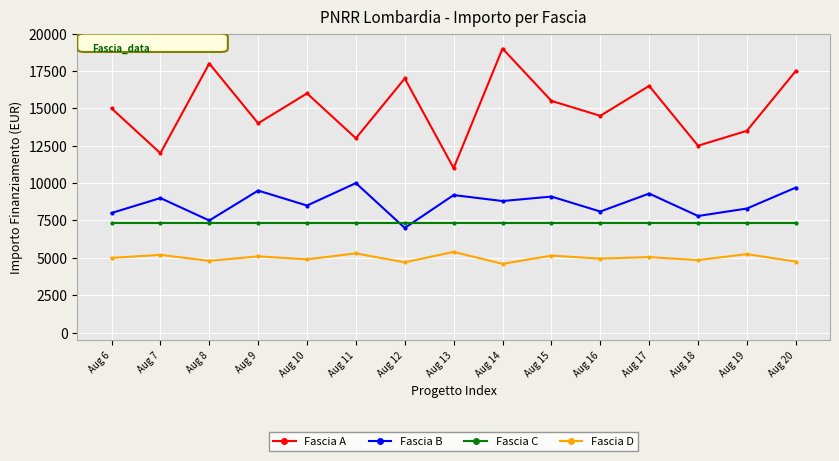

Between Aug 16 and Aug 17, which series saw the biggest shift?

Fascia A